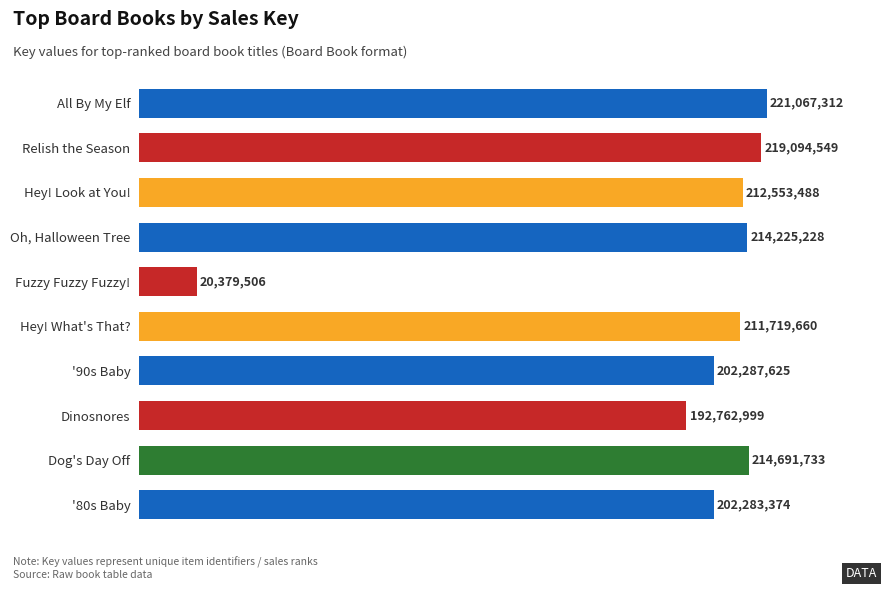

Rank the categories by value from lowest to highest.

Fuzzy Fuzzy Fuzzy!, Dinosnores, '80s Baby, '90s Baby, Hey! What's That?, Hey! Look at You!, Oh, Halloween Tree, Dog's Day Off, Relish the Season, All By My Elf